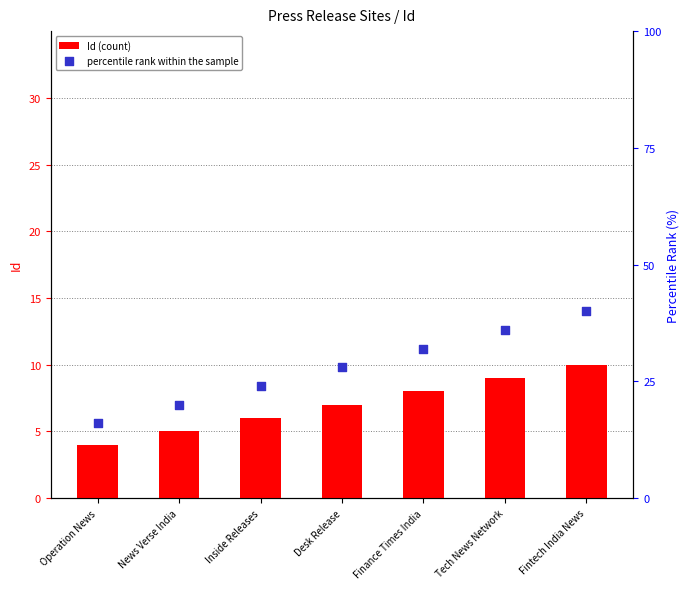

Is the value of percentile rank within the sample at Operation News greater than the value of Id (count) at Operation News?

Yes